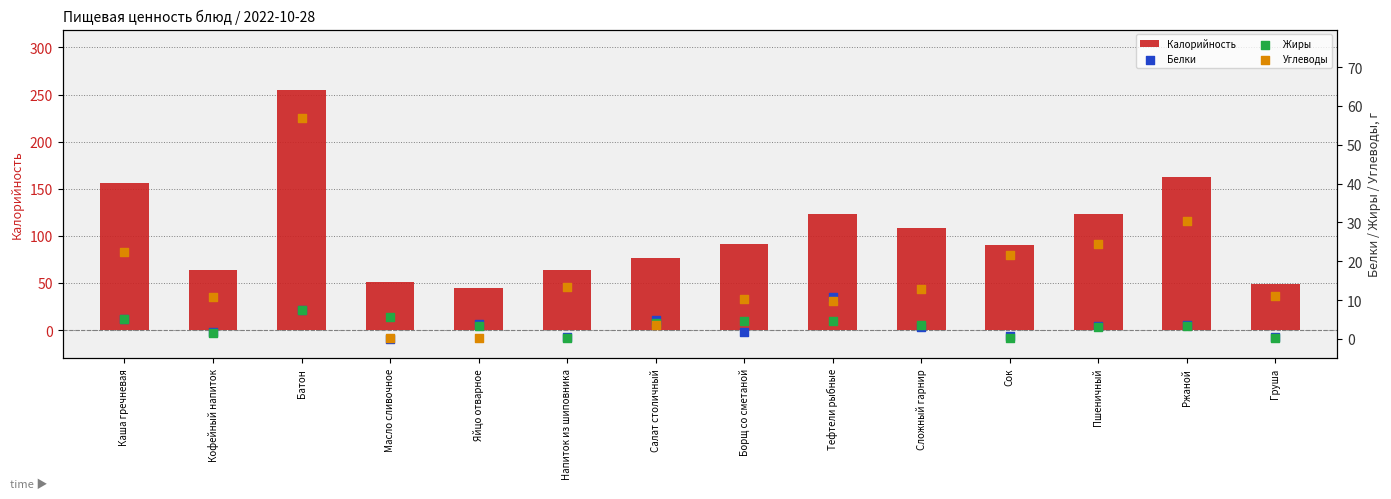

At how many categories does at least one series exceed 26?

14